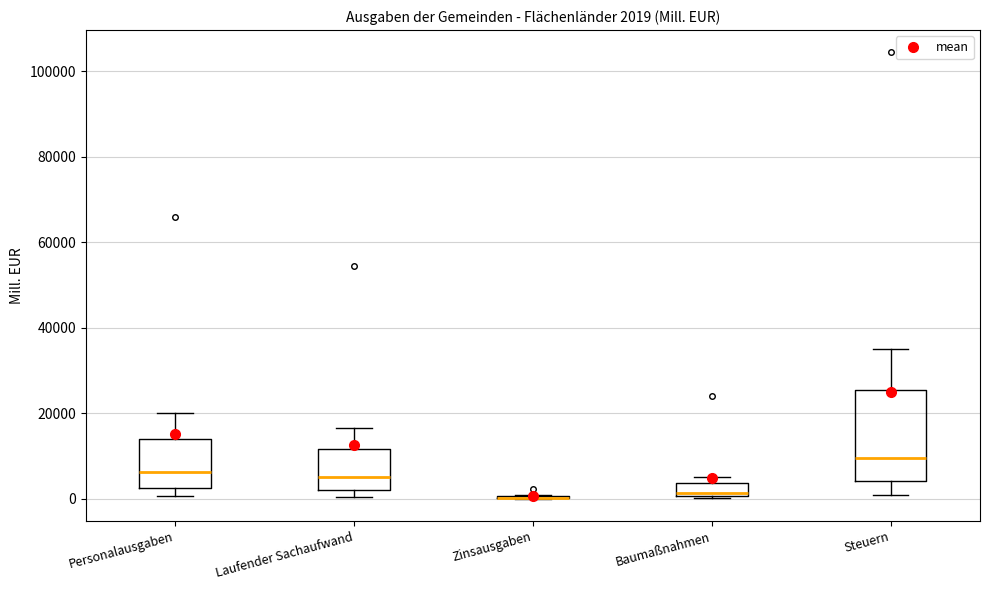

Which box is the tallest, from its lower edge to its upper edge?

Steuern